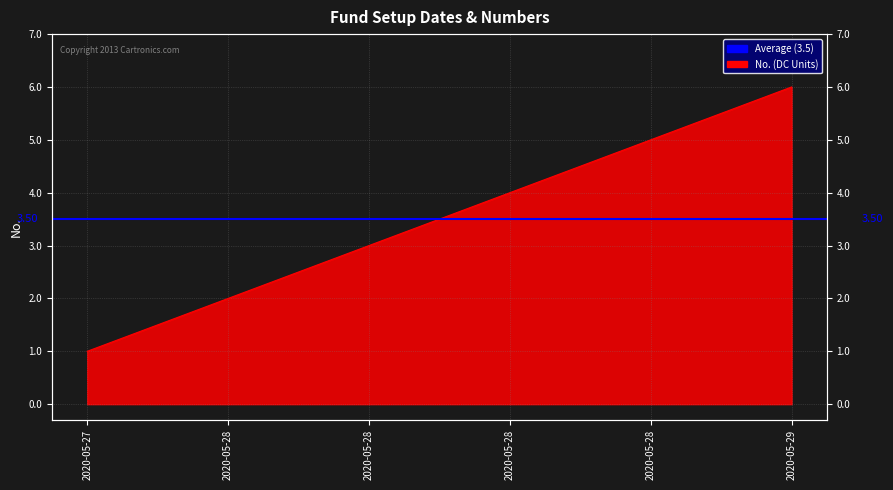

True or false: there are more than 0 points higher than both neighbors.

False